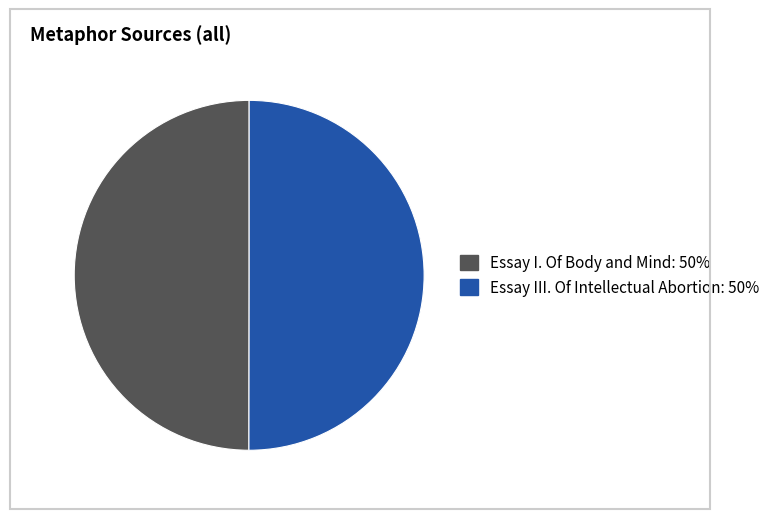

Do Essay I. Of Body and Mind and Essay III. Of Intellectual Abortion together represent more than half of the pie?

Yes